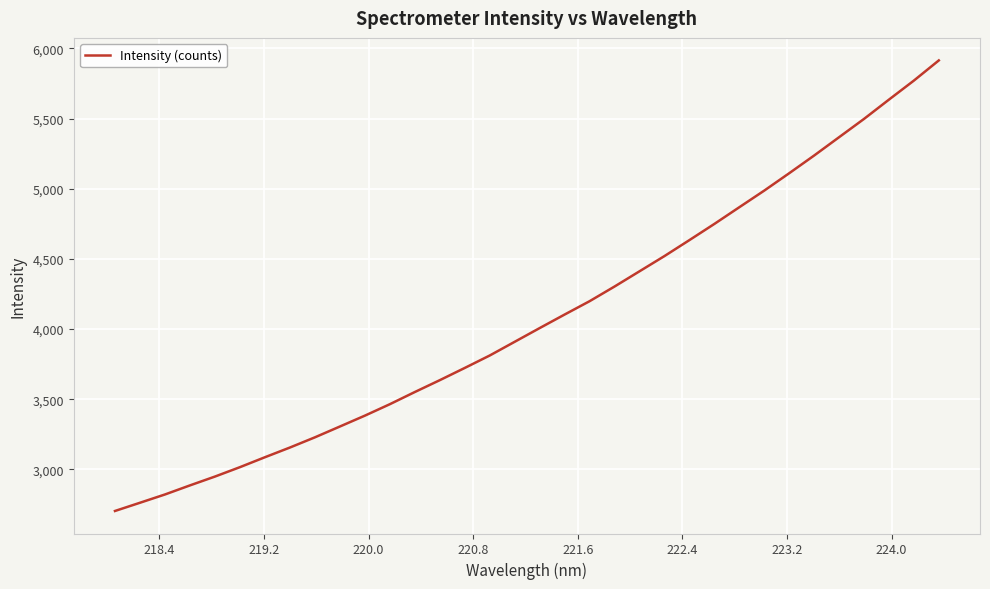

How many categories are shown in the chart?

34